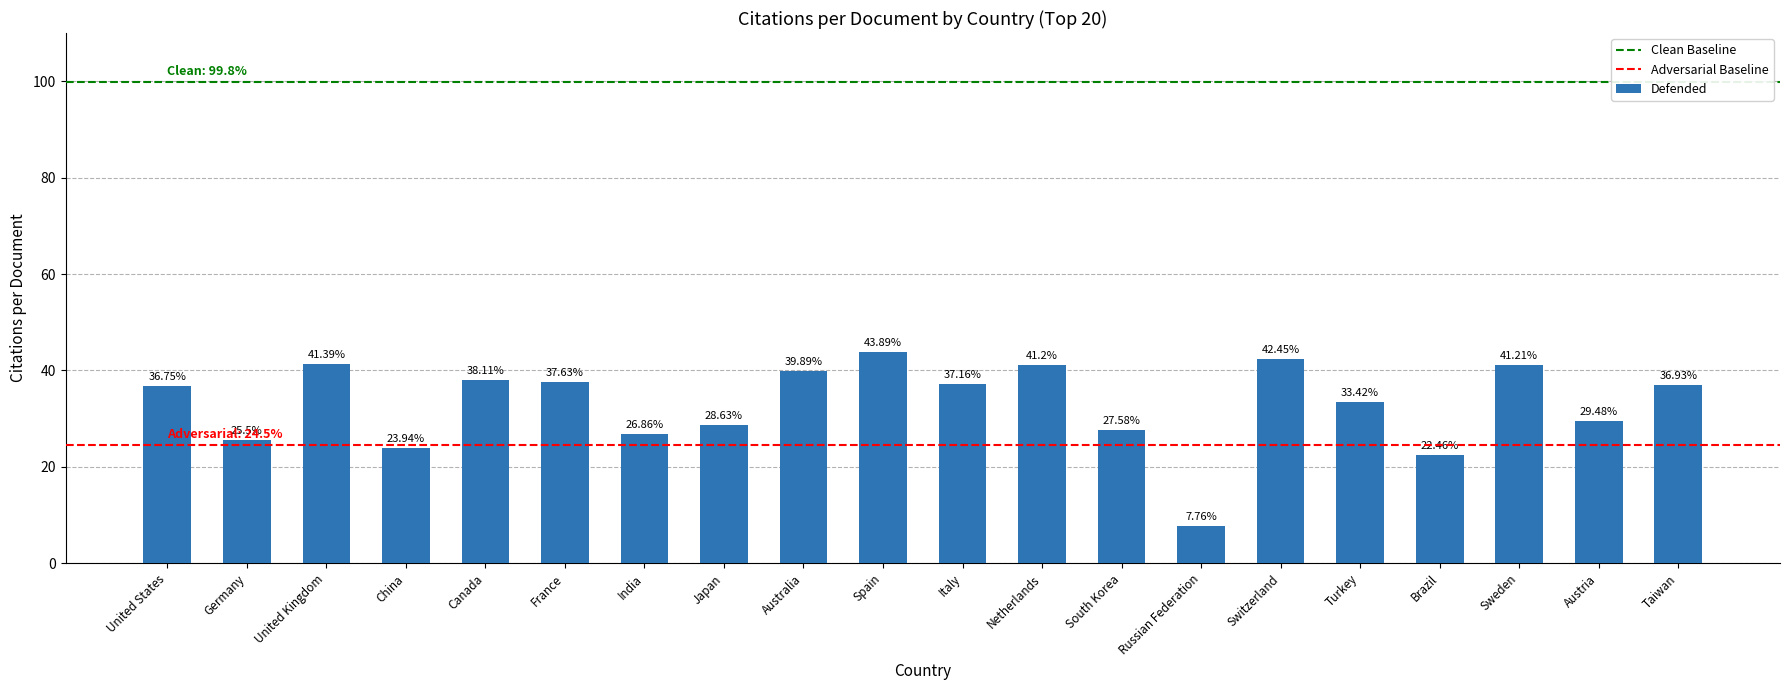

What is the label of the 18th bar from the left?

Sweden